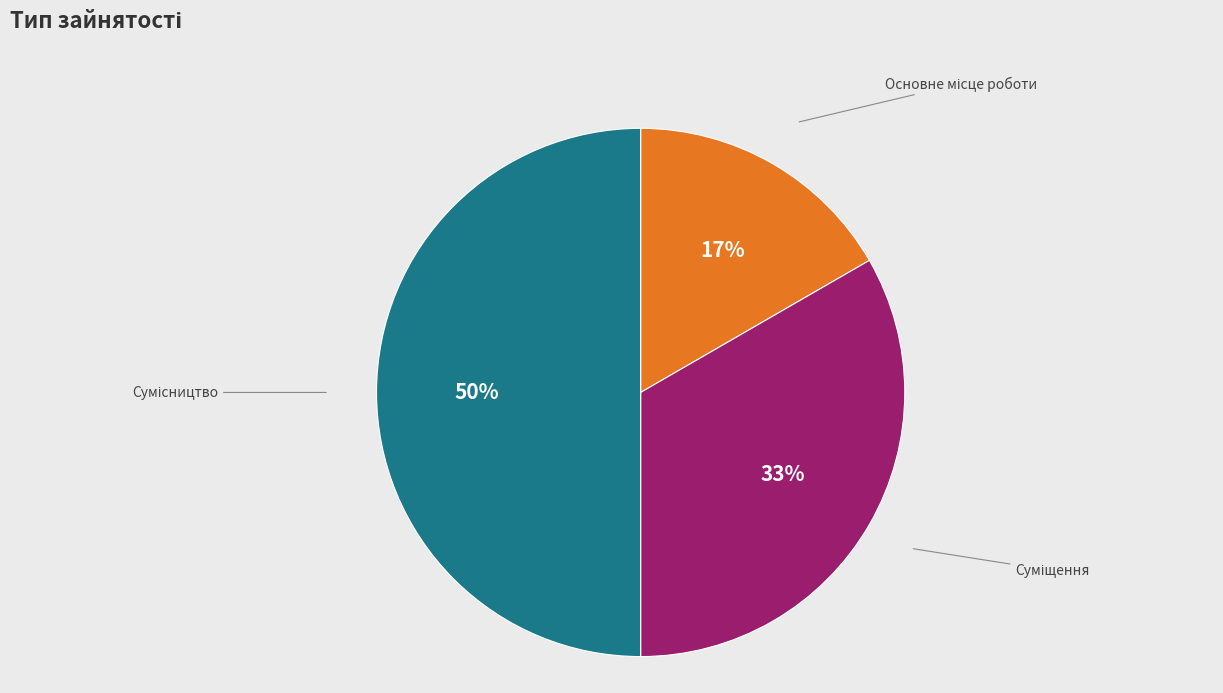

To the nearest percent, what is the average slice percentage?

33%